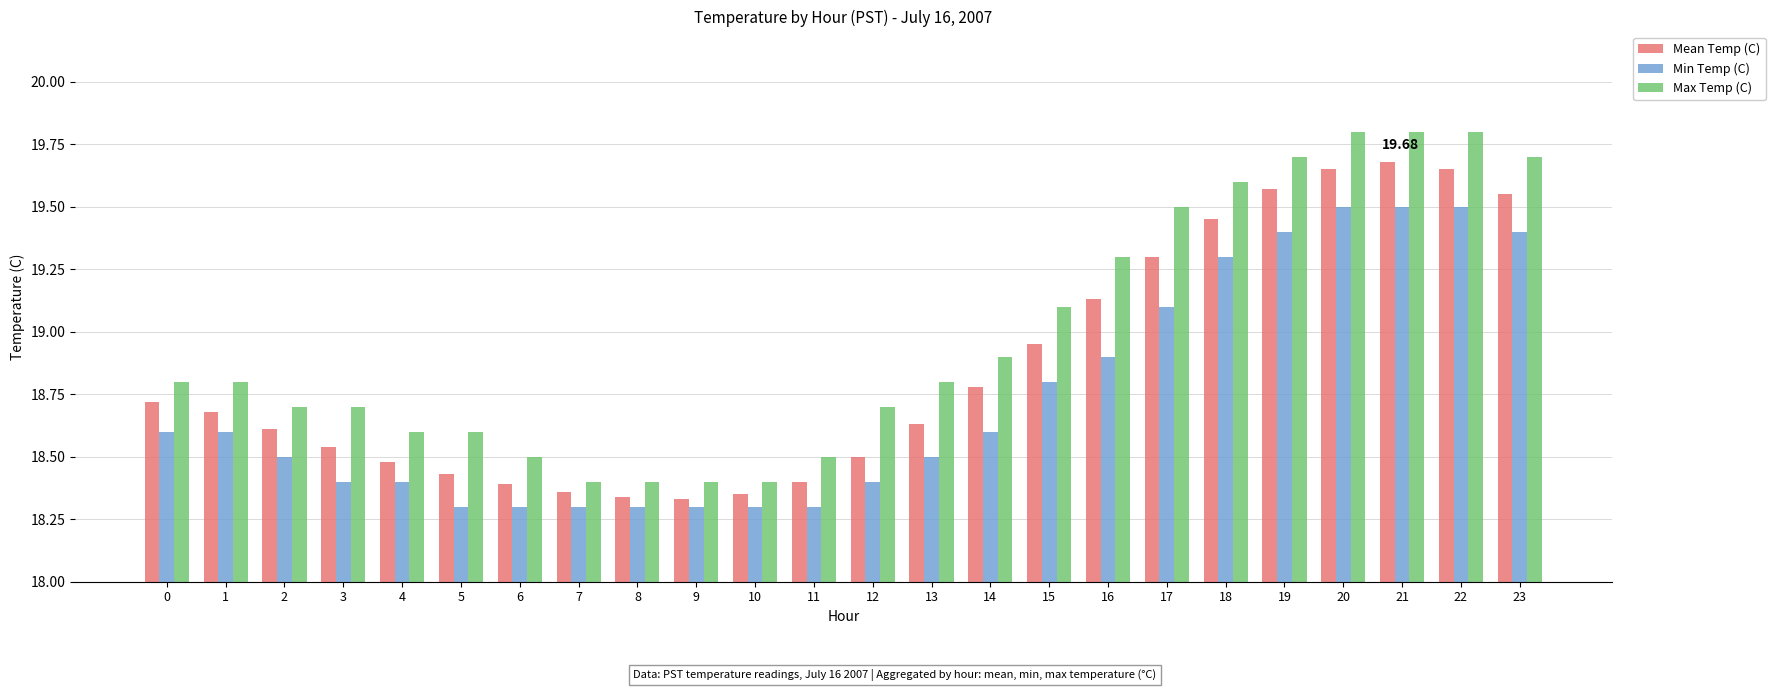

How many bars are there in total?

72